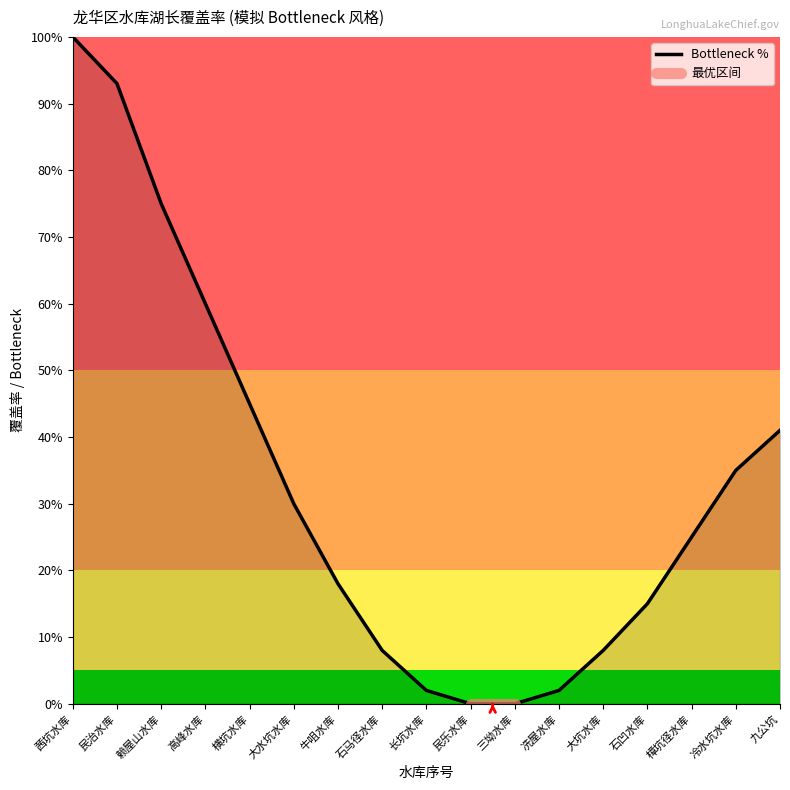

What is the sum of all values?

557